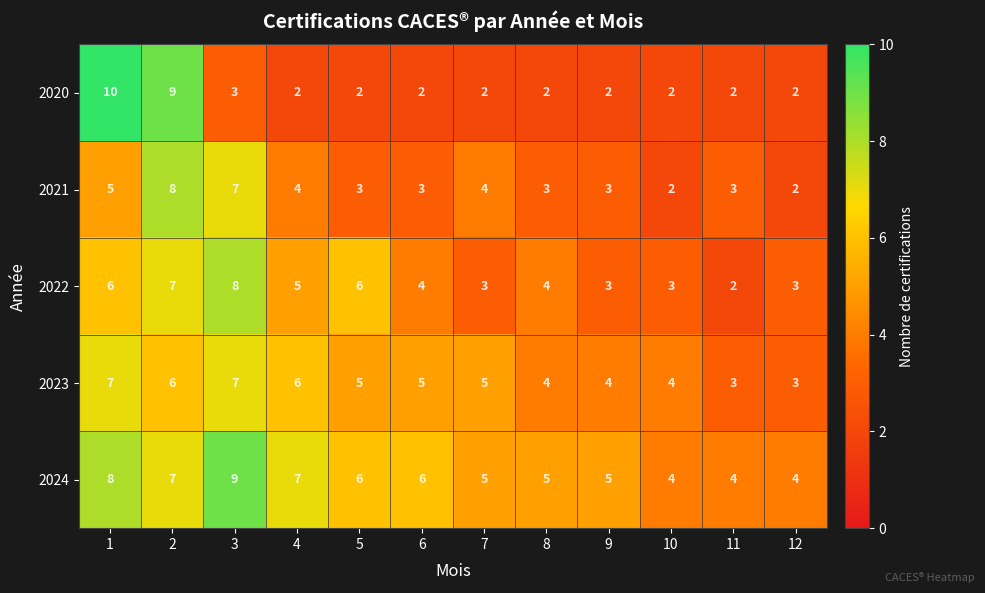

True or false: 2023 has a value of 5 at 3.

False